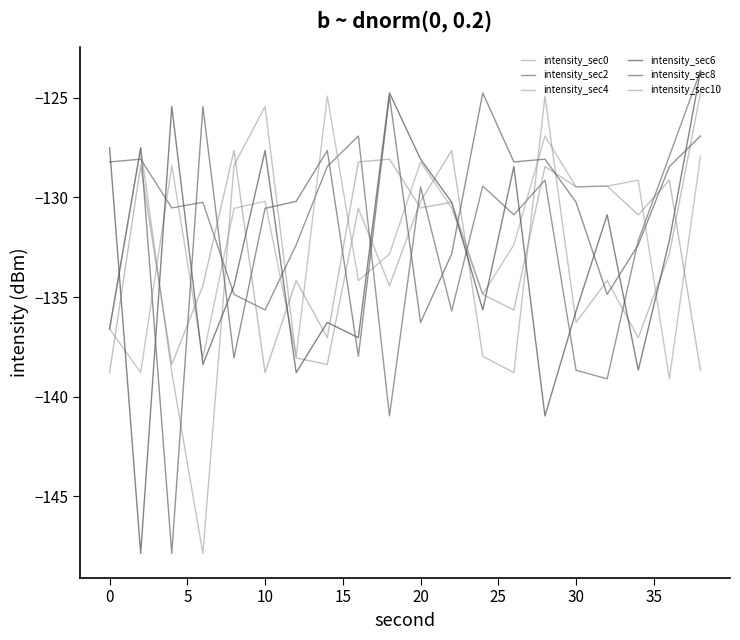

What are all the series names shown in the legend?

intensity_sec0, intensity_sec2, intensity_sec4, intensity_sec6, intensity_sec8, intensity_sec10